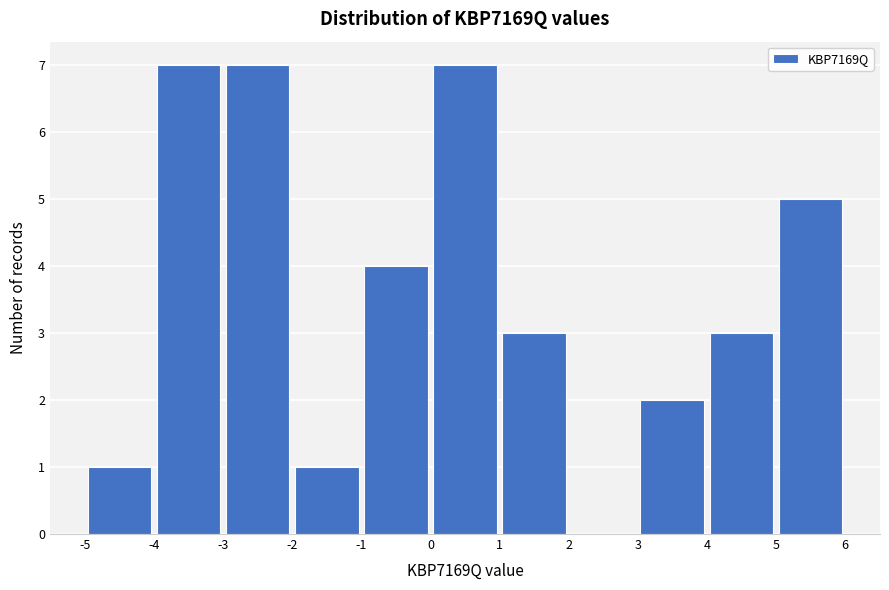

Reading left to right, list every bar in this chart as the range it spans on the x-axis followed by its height. The values are not printed on the chart, so give them approximately, as read against the axis.

-5 to -4: 1
-4 to -3: 7
-3 to -2: 7
-2 to -1: 1
-1 to 0: 4
0 to 1: 7
1 to 2: 3
2 to 3: 0
3 to 4: 2
4 to 5: 3
5 to 6: 5